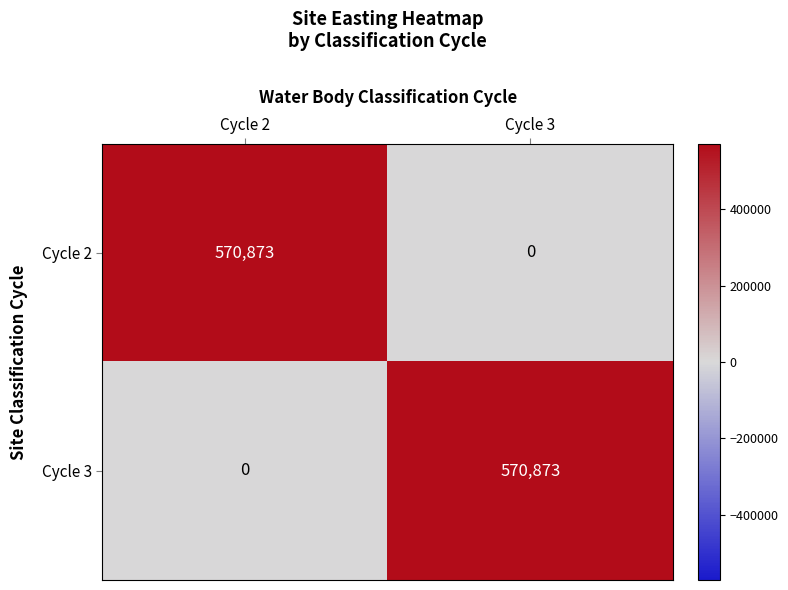

Reading left to right, transcribe all the data shown in this chart.

Cycle 2: 570873	0
Cycle 3: 0	570873